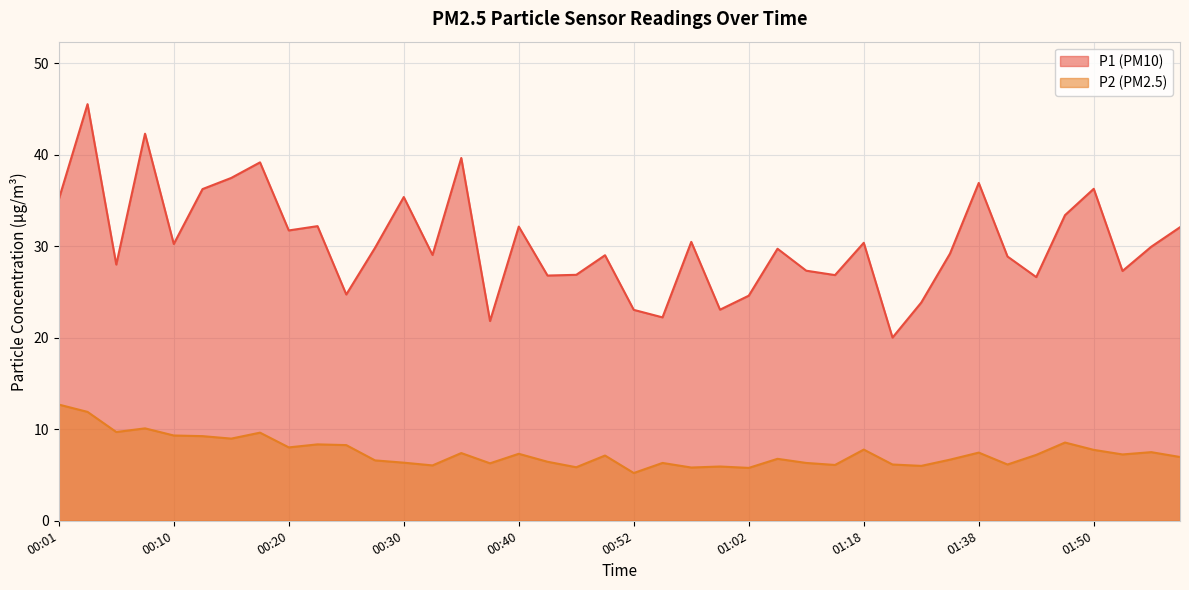

What is the sum of all P1 values?

1215.6